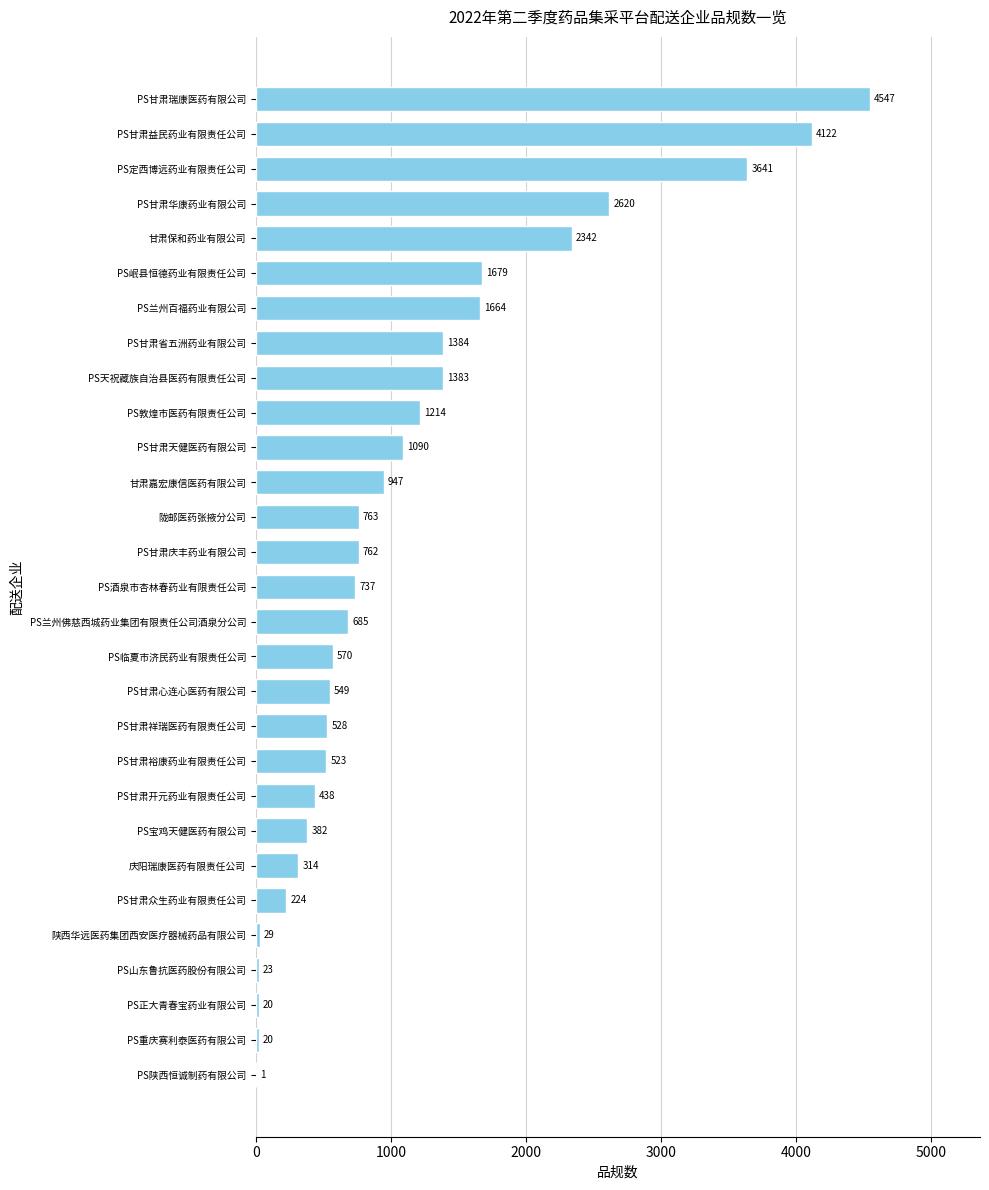

At which label is the value closest to 2274?

甘肃保和药业有限公司